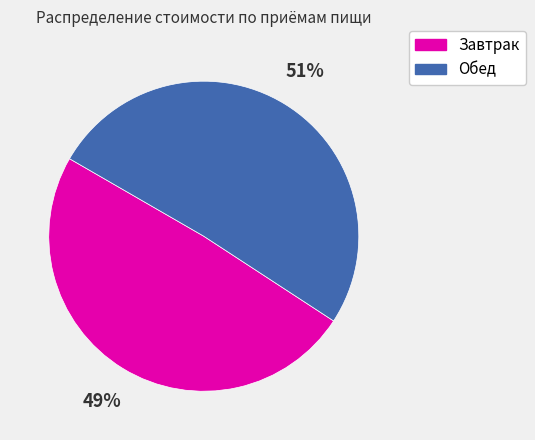

To the nearest percent, what portion does Обед represent?

51%